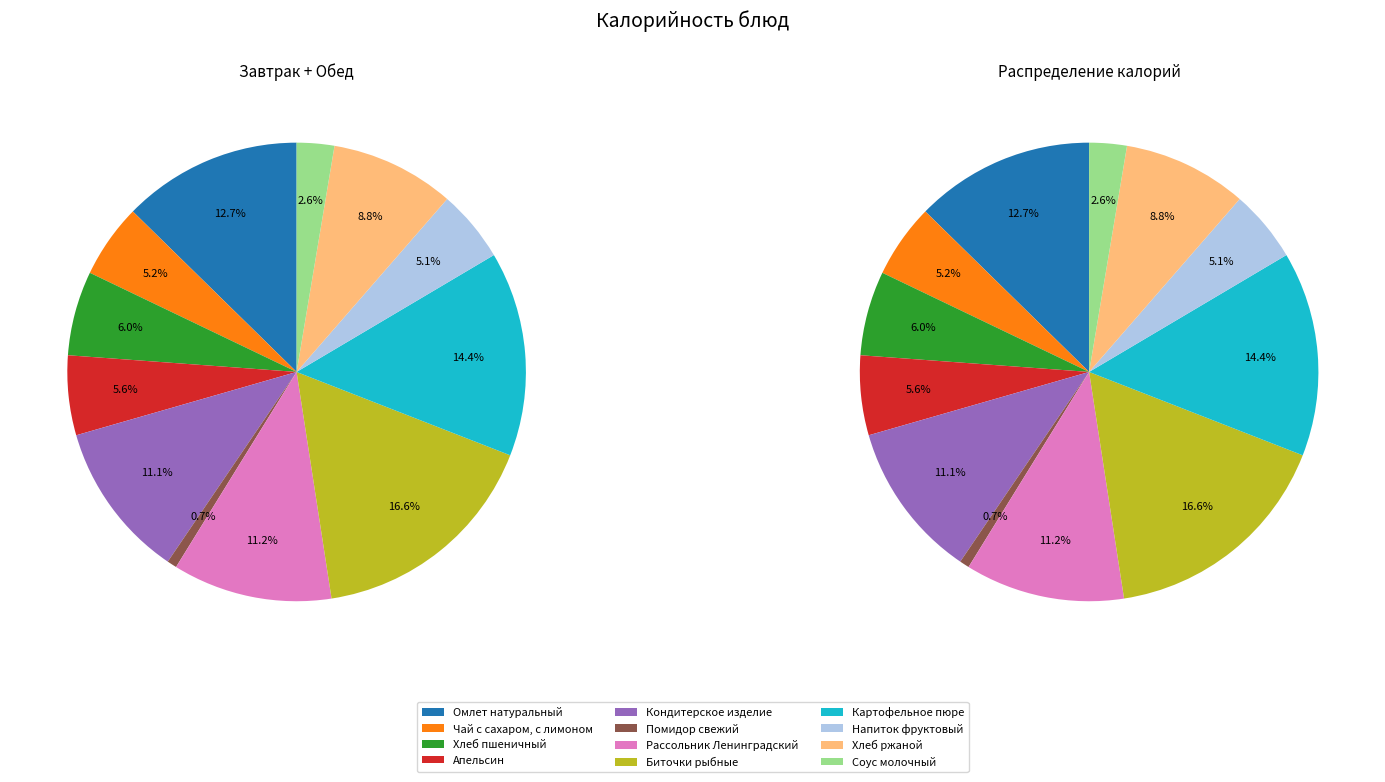

To the nearest percent, what is the combined percentage of Кондитерское изделие and Соус молочный?

14%